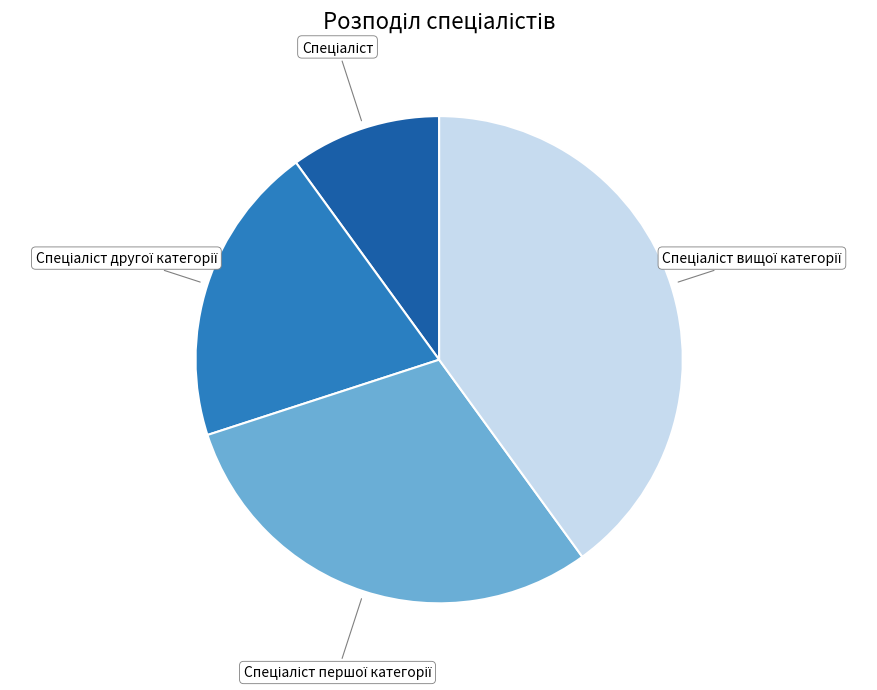

Is there a majority slice in this chart?

No